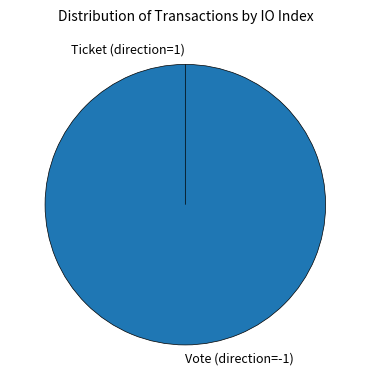

Which has a higher value, Ticket (direction=1) or Vote (direction=-1)?

Vote (direction=-1)